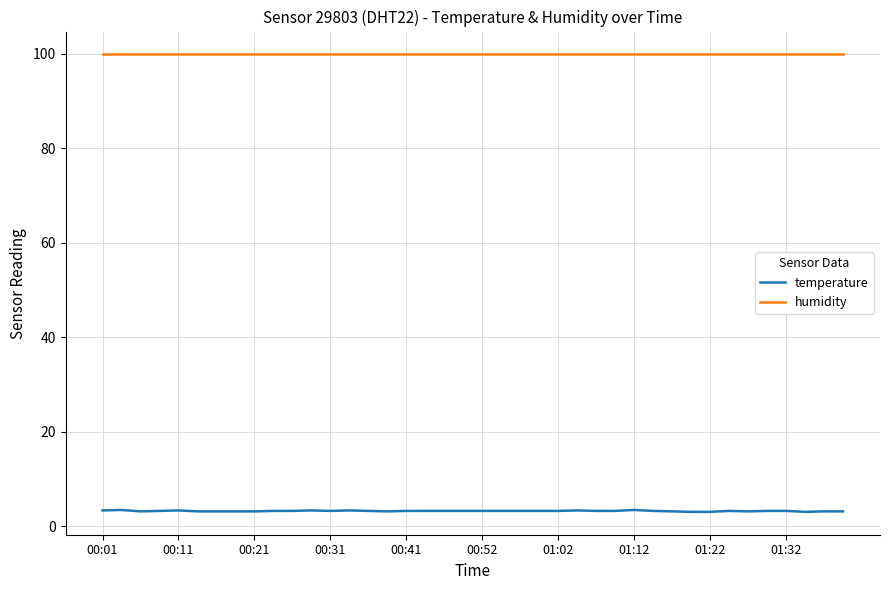

What is the average value of the temperature series?

3.2